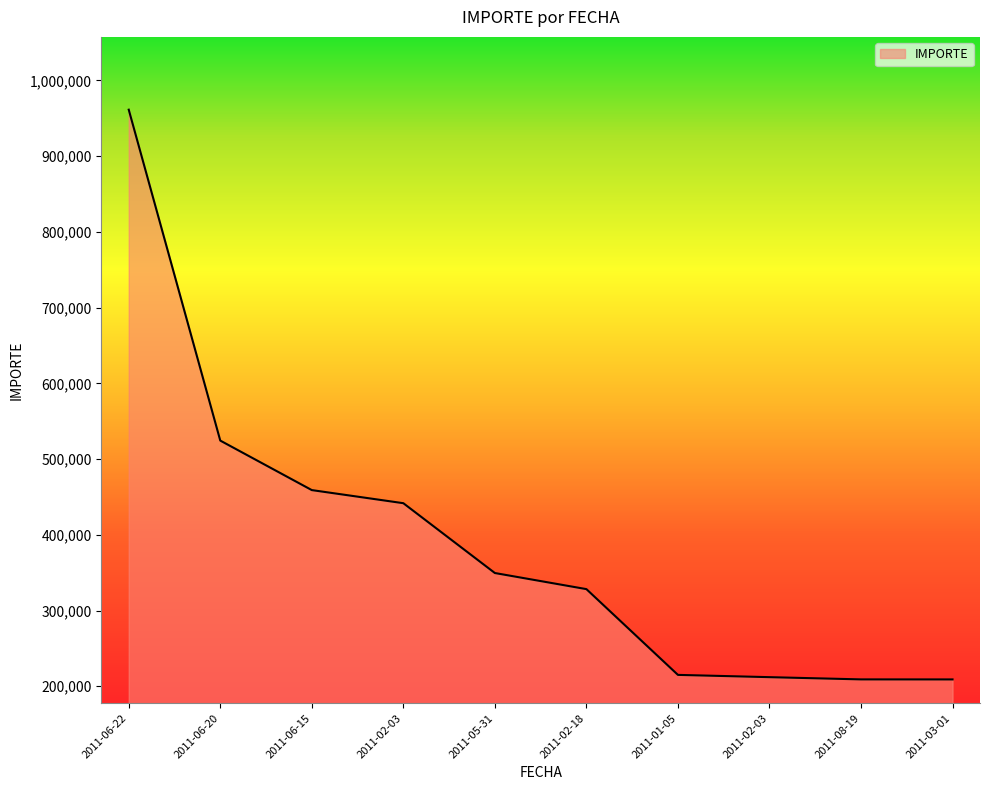

Where does the data first go above 349536?

2011-06-22